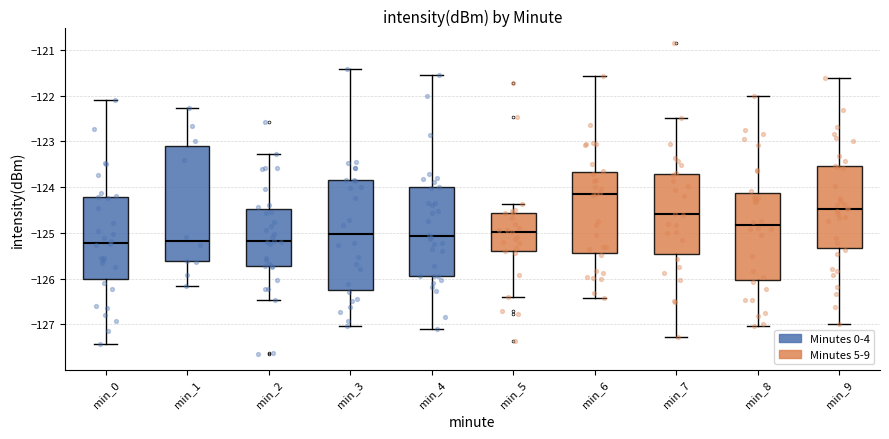

Reading left to right, transcribe this box plot: for each box, give where its median line is, the range the box spans, and where its two whiskers end, as read against the y-axis. The values are not printed on the chart, so give them approximately, as read against the axis.

min_0: median -125.2, box -126.0 to -124.2, whiskers -127.4 to -122.1
min_1: median -125.2, box -125.6 to -123.1, whiskers -126.2 to -122.3
min_2: median -125.2, box -125.7 to -124.5, whiskers -126.5 to -123.3
min_3: median -125.0, box -126.2 to -123.9, whiskers -127.0 to -121.4
min_4: median -125.1, box -125.9 to -124.0, whiskers -127.1 to -121.6
min_5: median -125.0, box -125.4 to -124.6, whiskers -126.4 to -124.4
min_6: median -124.2, box -125.4 to -123.7, whiskers -126.4 to -121.6
min_7: median -124.6, box -125.5 to -123.7, whiskers -127.3 to -122.5
min_8: median -124.8, box -126.0 to -124.1, whiskers -127.0 to -122.0
min_9: median -124.5, box -125.3 to -123.5, whiskers -127.0 to -121.6